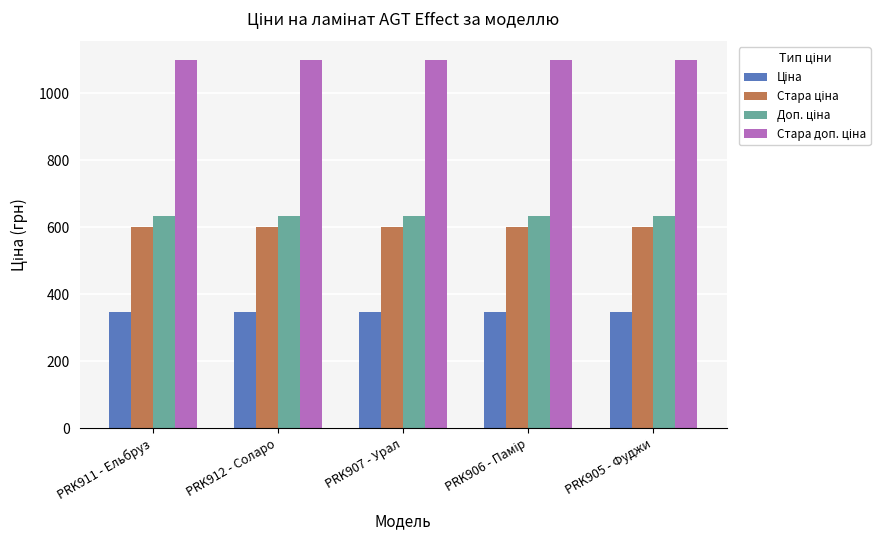

What is the total value across all series at PRK912 - Соларо?

2679.5